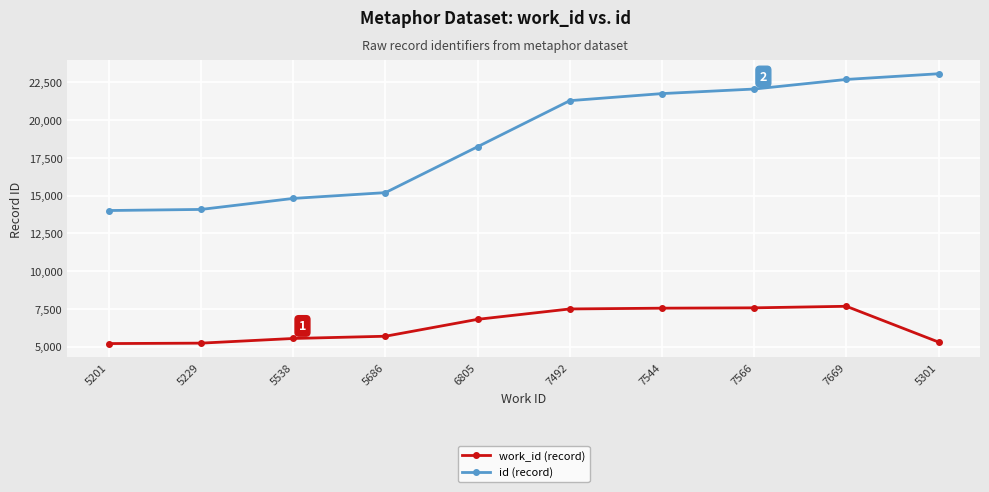

Count the number of data series in this chart.

2